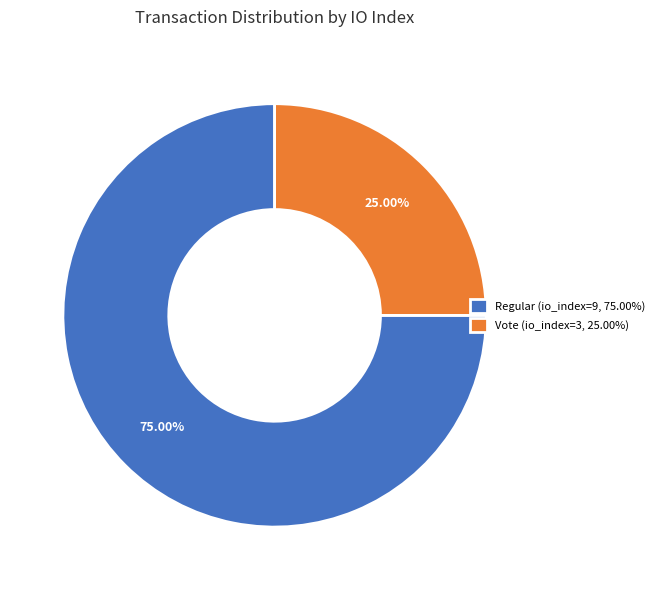

How many slices are in this pie chart?

2